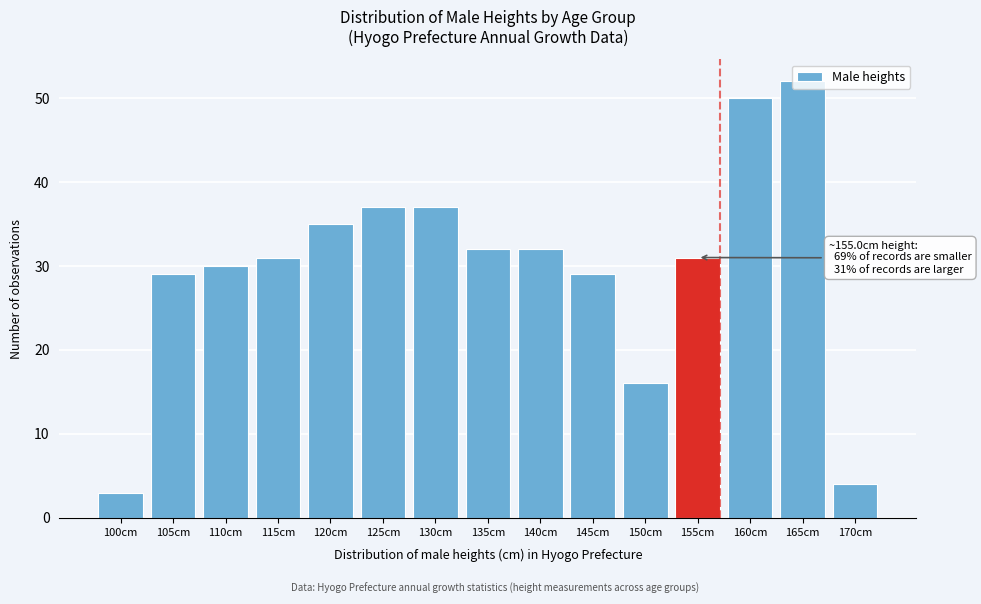

Read the value at 145cm.

29